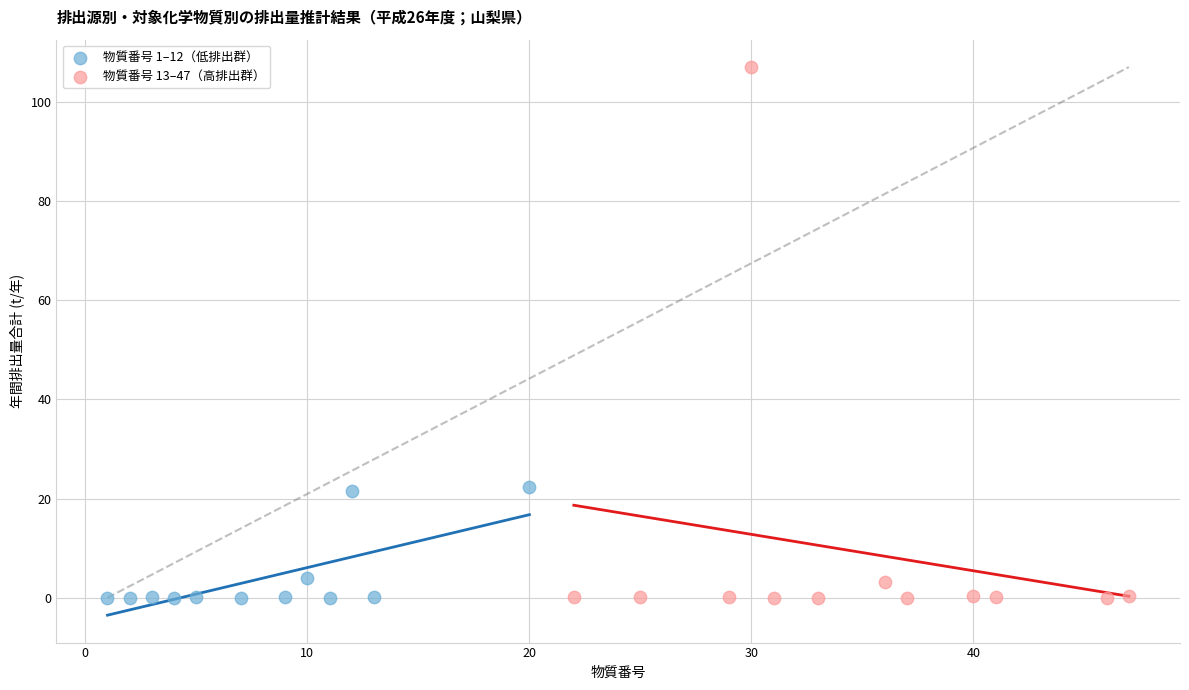

Which series has the widest spread of Y values?

物質番号 13–47（高排出群）